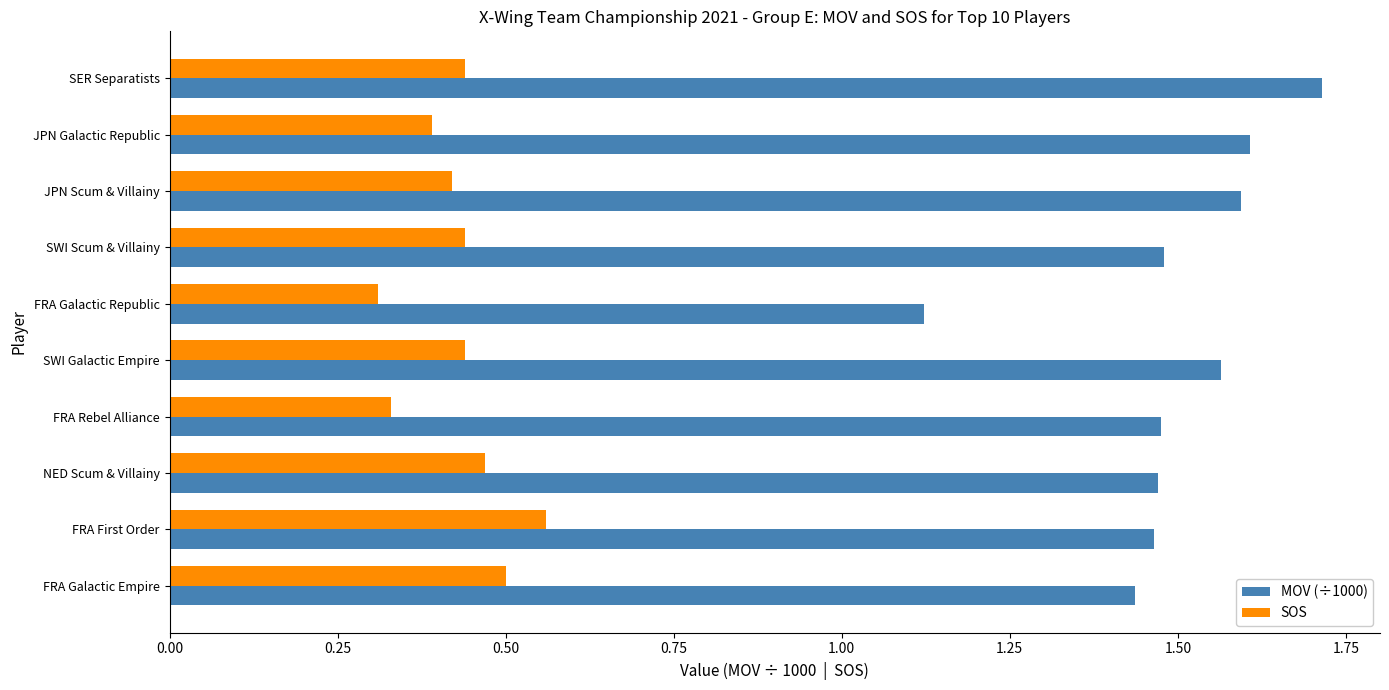

The value of SOS at FRA Galactic Republic is 0.2. True or false?

False